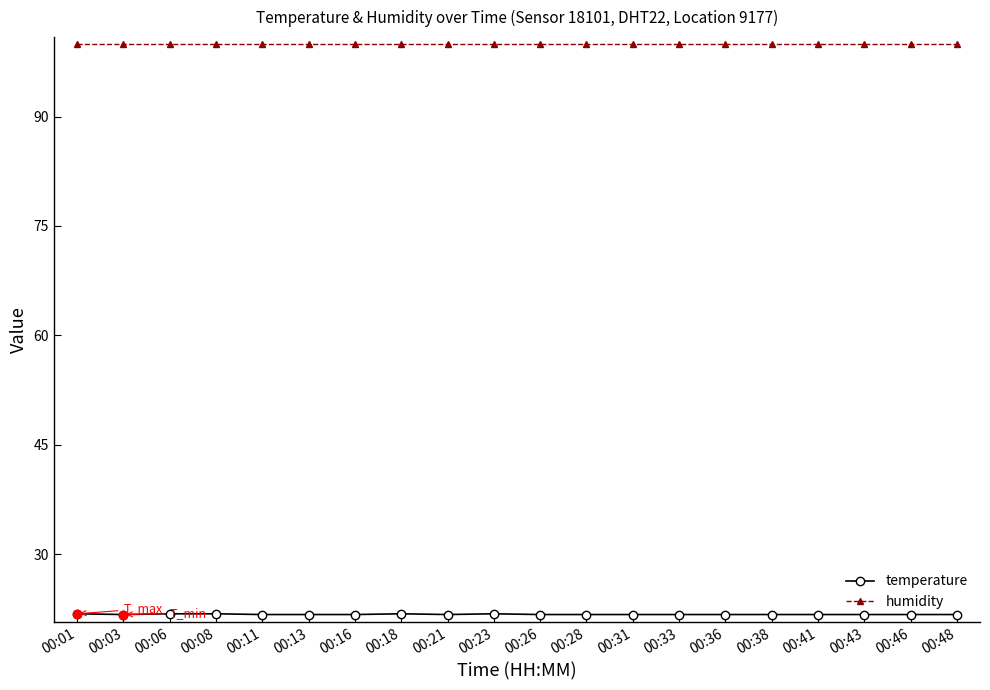

List the series in order of their peak value, highest first.

humidity, temperature